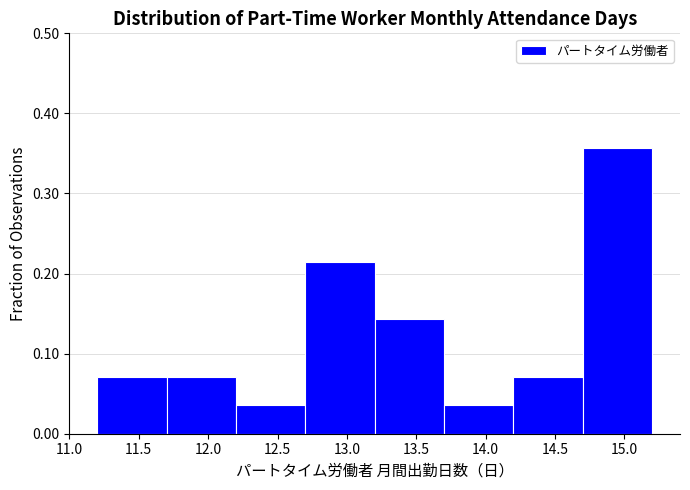

Reading left to right, transcribe this chart: for each bar, give the range it covers on the x-axis and its height. The values are not printed on the chart, so give them approximately, as read against the axis.

11.2 to 11.7: 0.07
11.7 to 12.2: 0.07
12.2 to 12.7: 0.04
12.7 to 13.2: 0.21
13.2 to 13.7: 0.14
13.7 to 14.2: 0.04
14.2 to 14.7: 0.07
14.7 to 15.2: 0.36